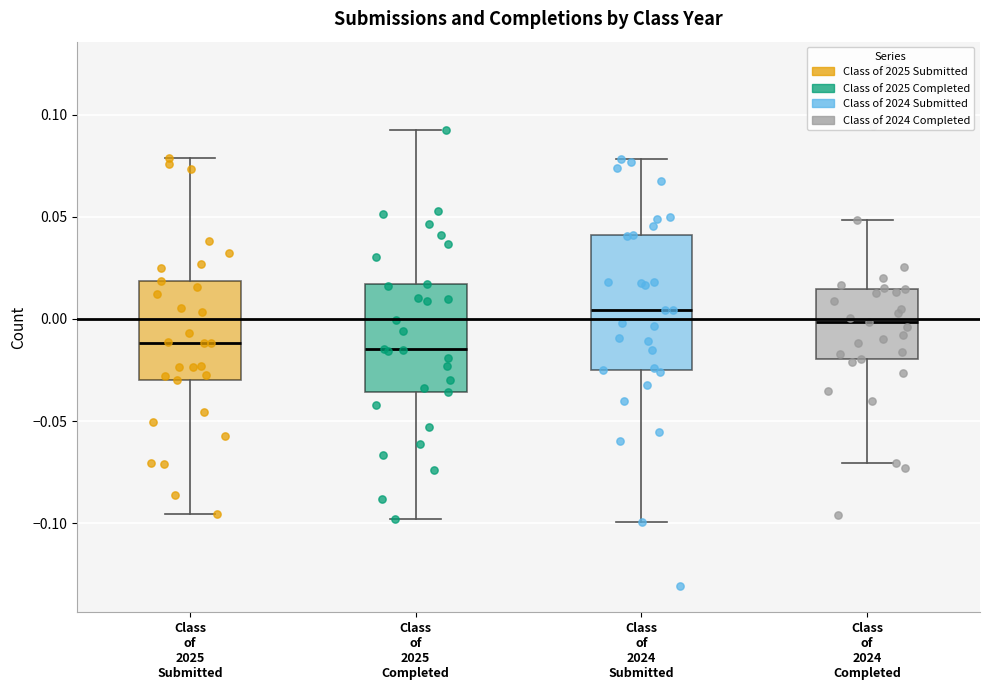

Comparing the boxes themselves (not the whiskers), which one is the tallest?

Class of 2024 Submitted